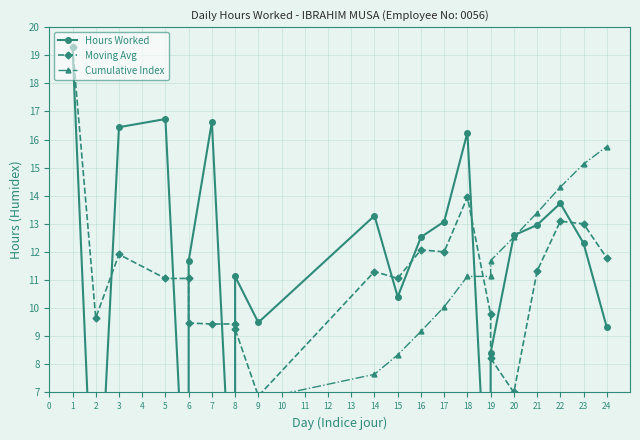

After their last crossing, which series has the higher values: Cumulative Index or Hours Worked?

Cumulative Index